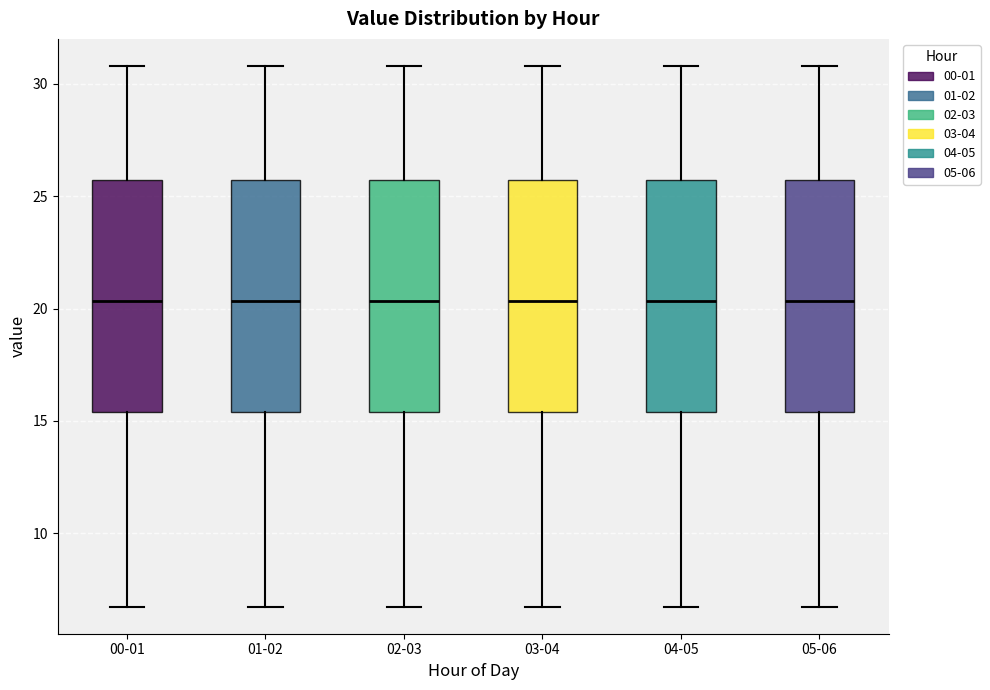

Where does the upper whisker of the box for 04-05 end on the y-axis? The values are not printed on the chart, so give them approximately, as read against the axis.

31.0